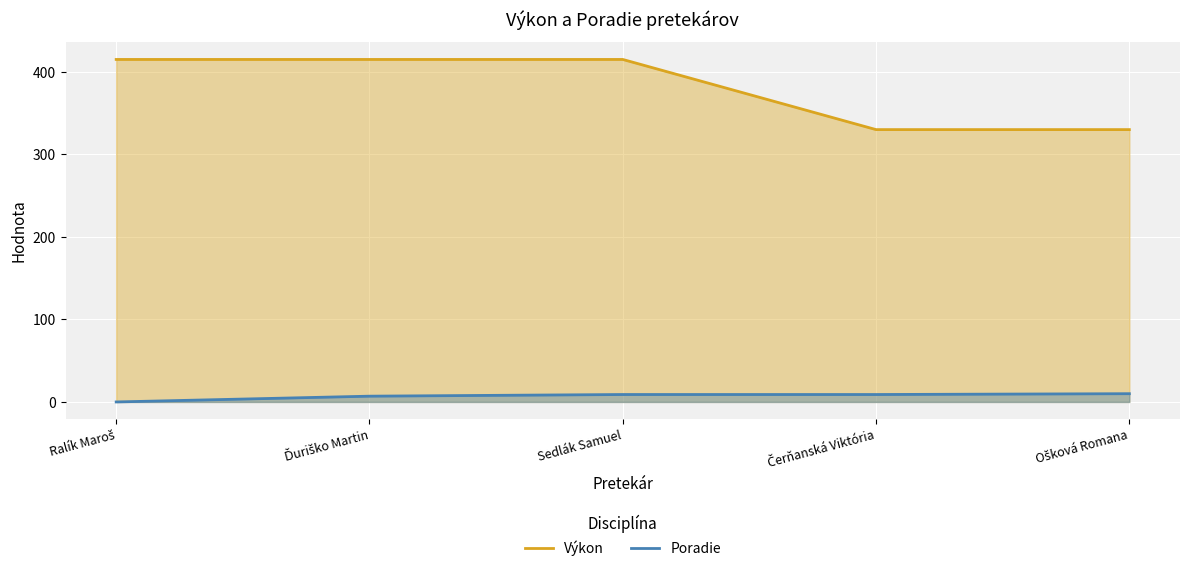

How many series are shown in this chart?

2